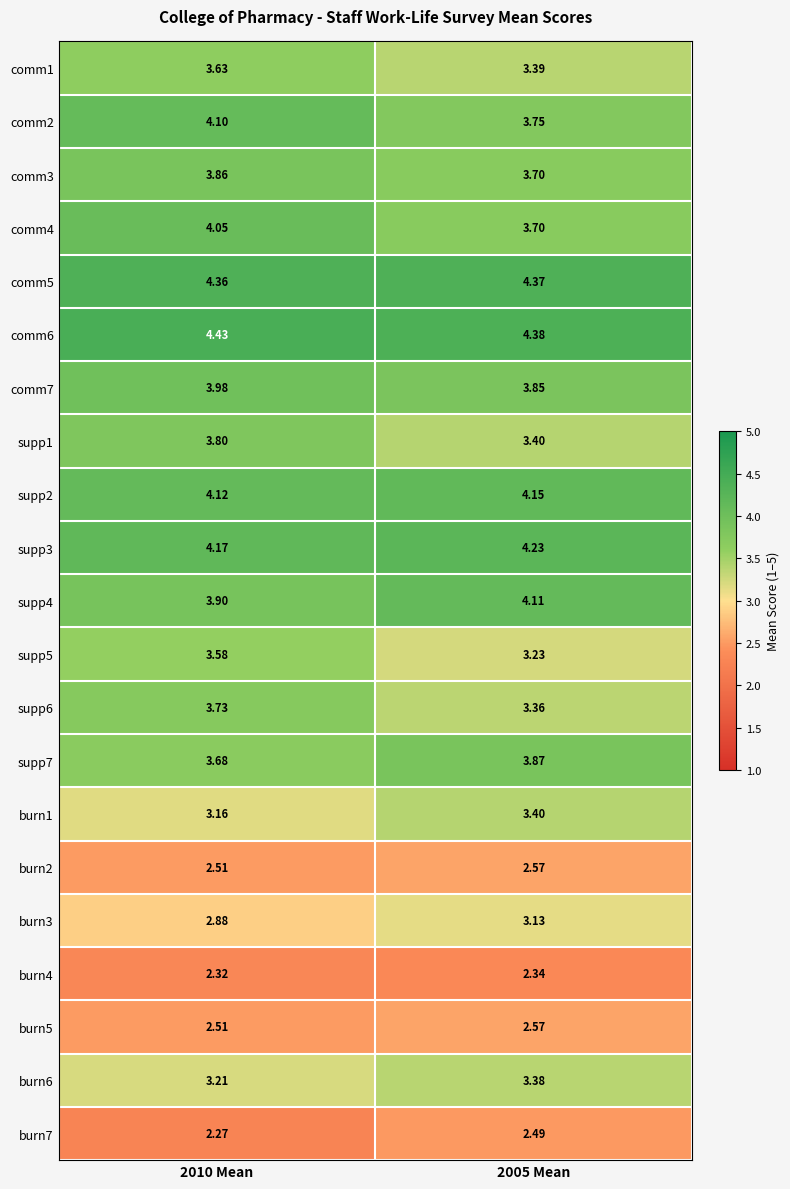

Is the value of comm4 at 2010 Mean greater than the value of comm7 at 2010 Mean?

Yes